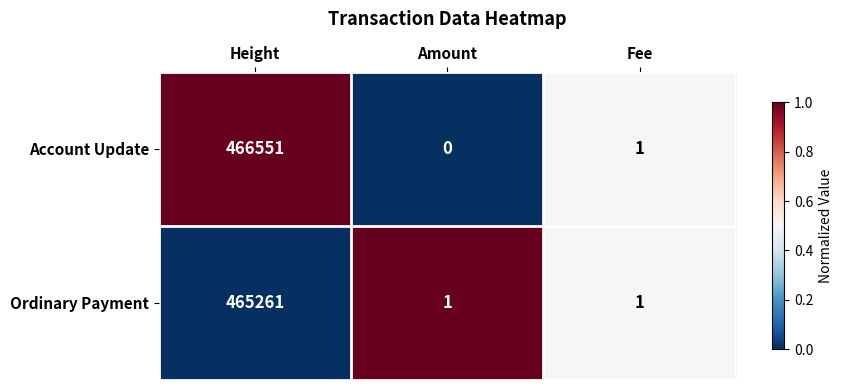

At which category is the sum across all series the highest?

Height